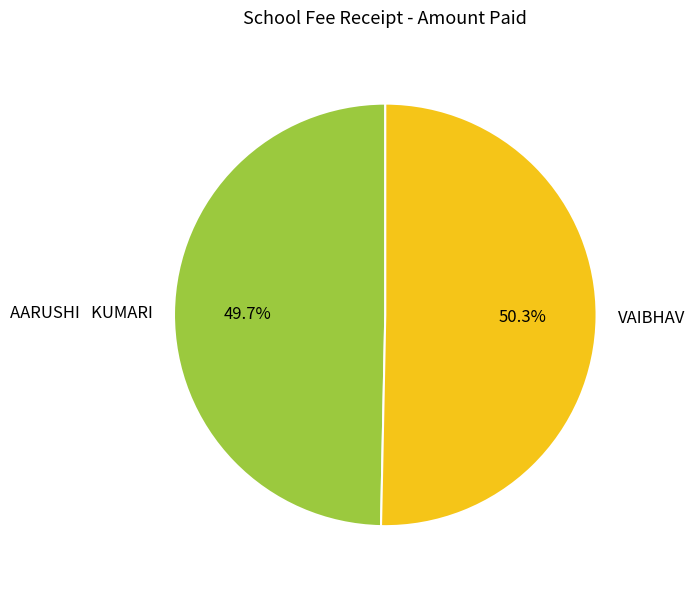

How many segments does this pie chart have?

2